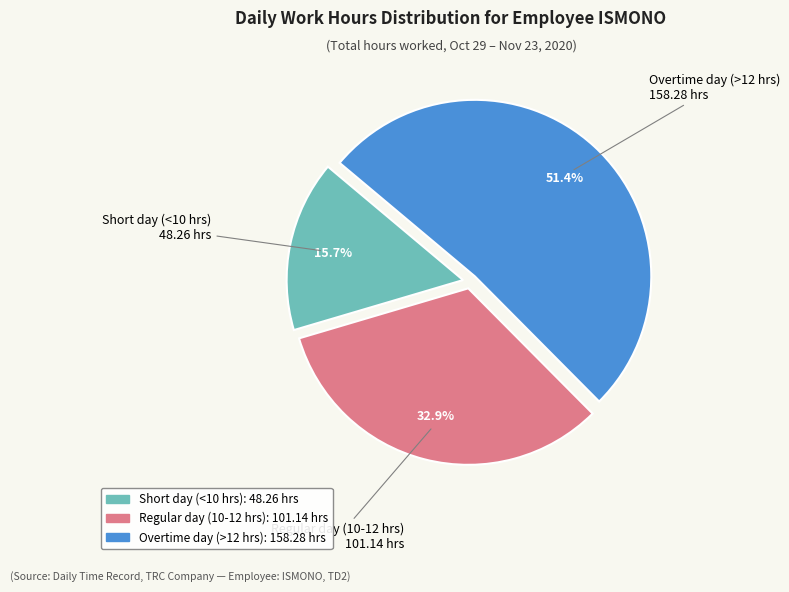

Is there a majority slice in this chart?

Yes